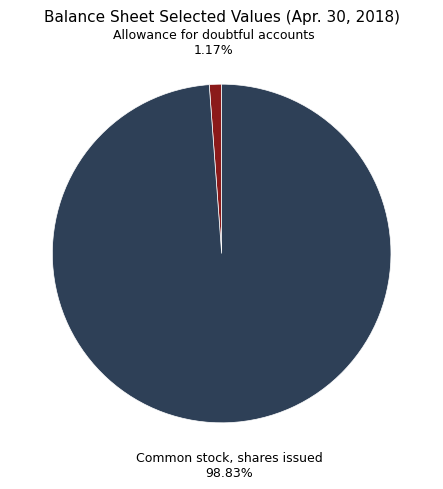

To the nearest percent, what is the combined percentage of Allowance for doubtful accounts and Common stock, shares issued?

100%